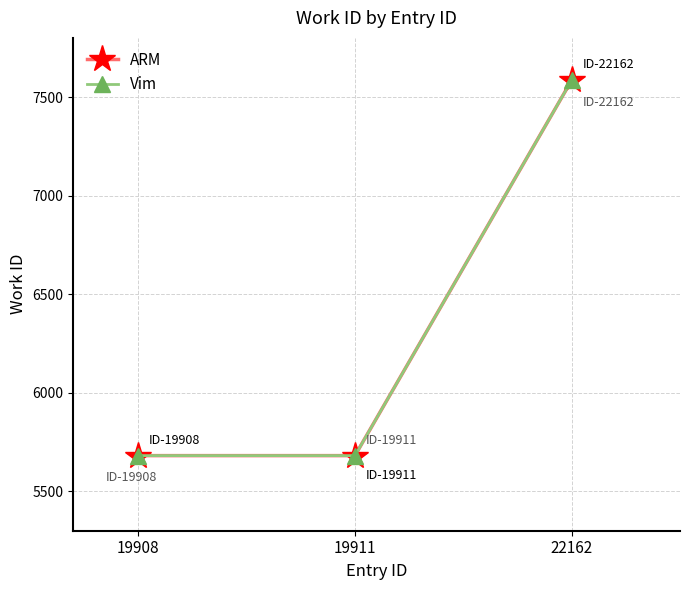

What is the sum of the ARM values at 19911 and 22162?

13266